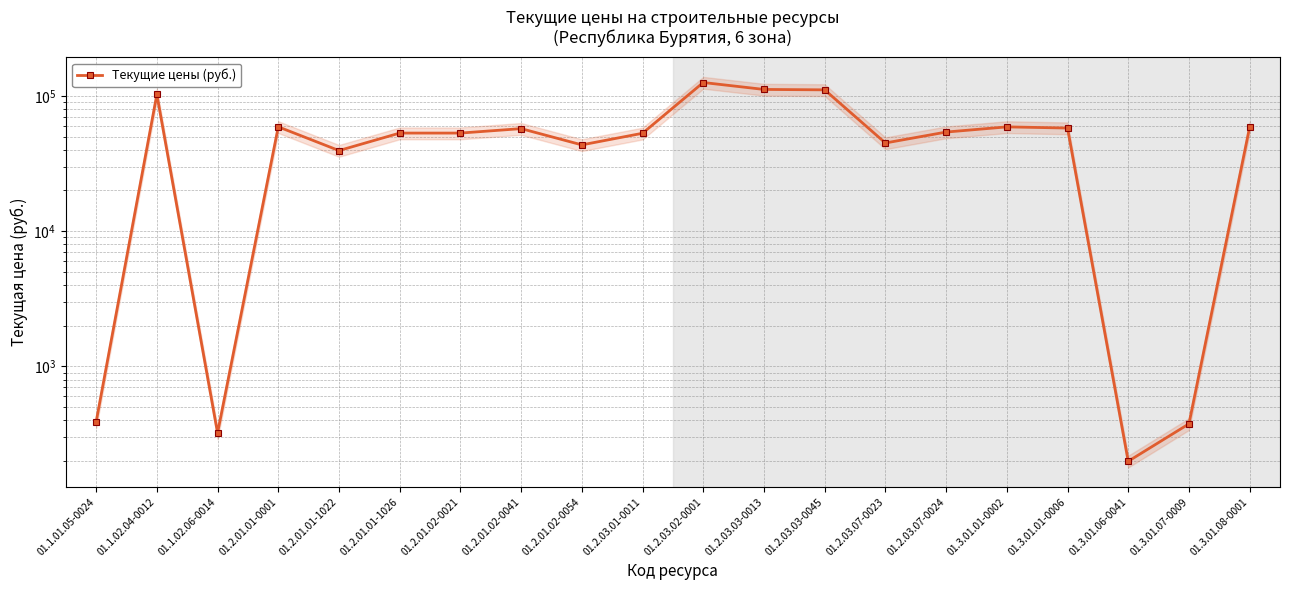

What is the label of the 16th point from the left?

01.3.01.01-0002